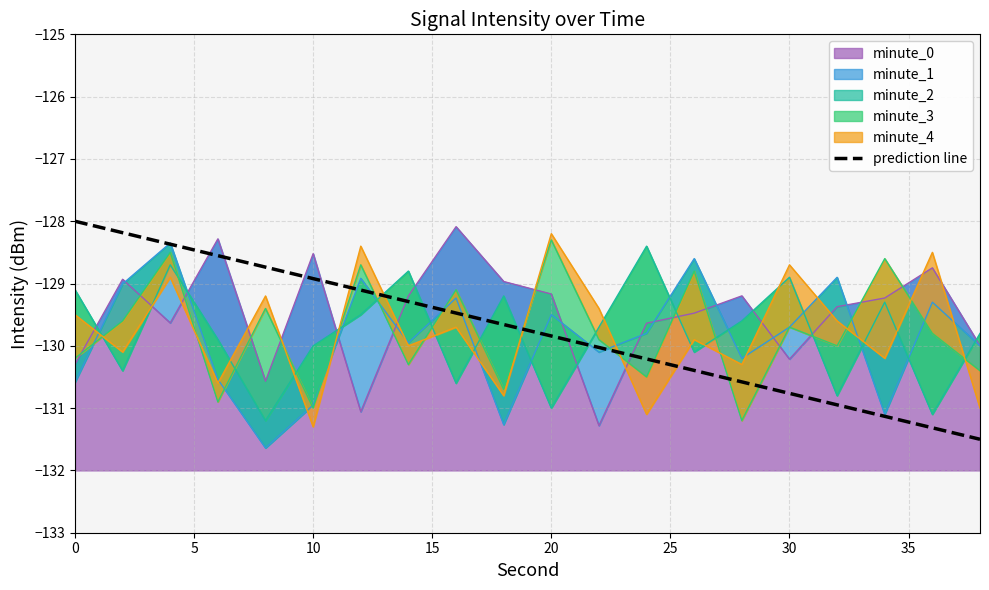

What is the difference between the maximum and minimum values?

3.5